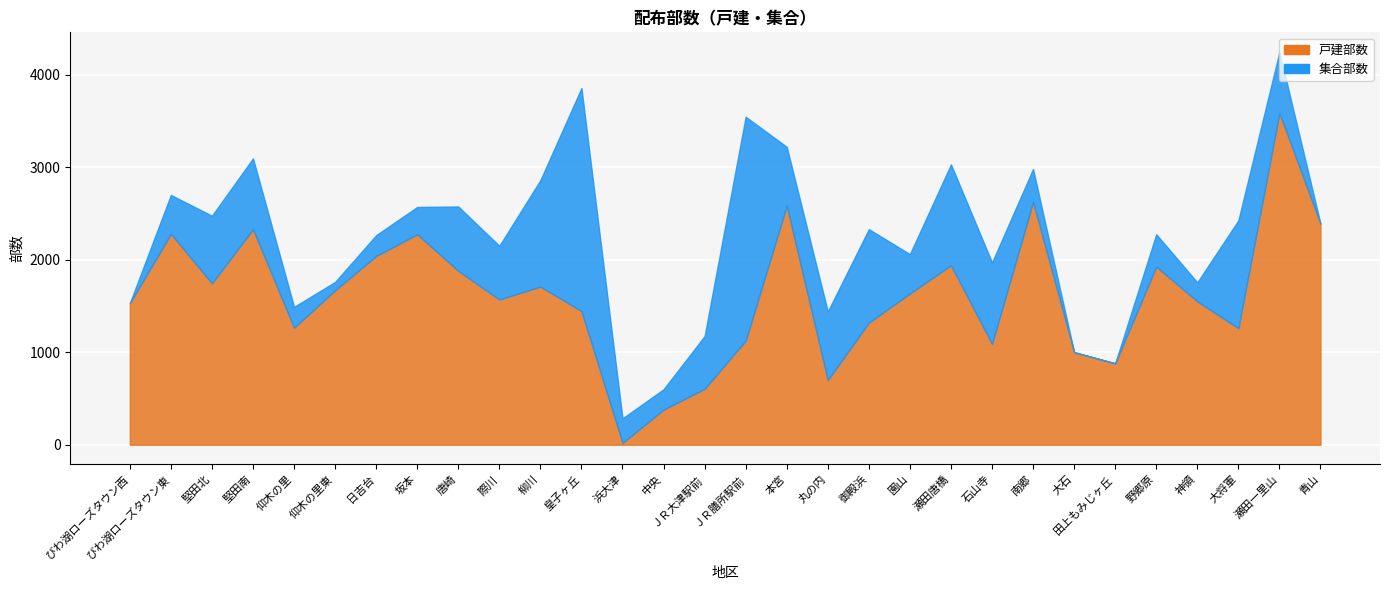

Which series ends up on top after the final intersection of 集合部数 and 戸建部数?

戸建部数